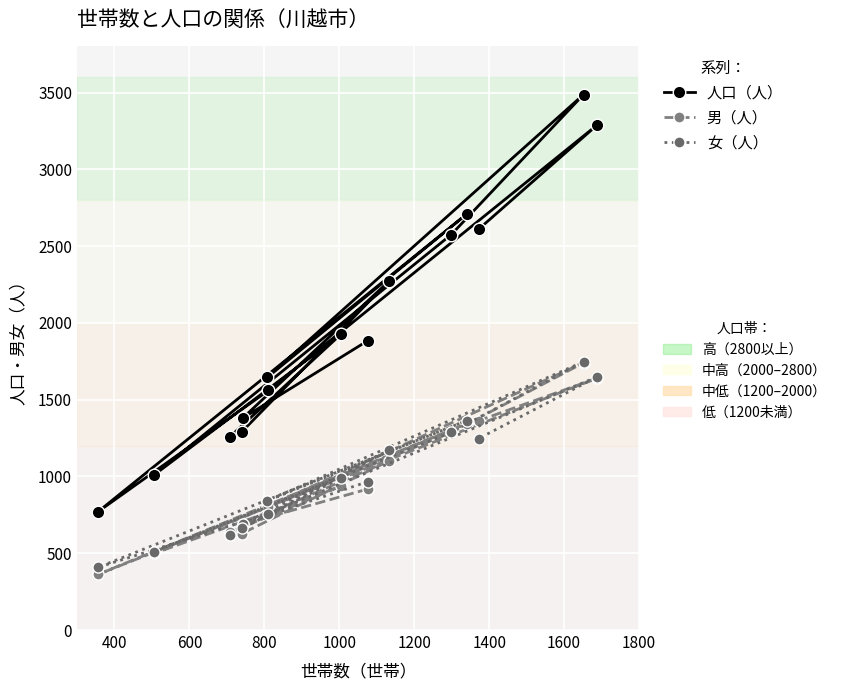

Rank the series by their maximum value, from highest to lowest.

人口（人）, 女（人）, 男（人）